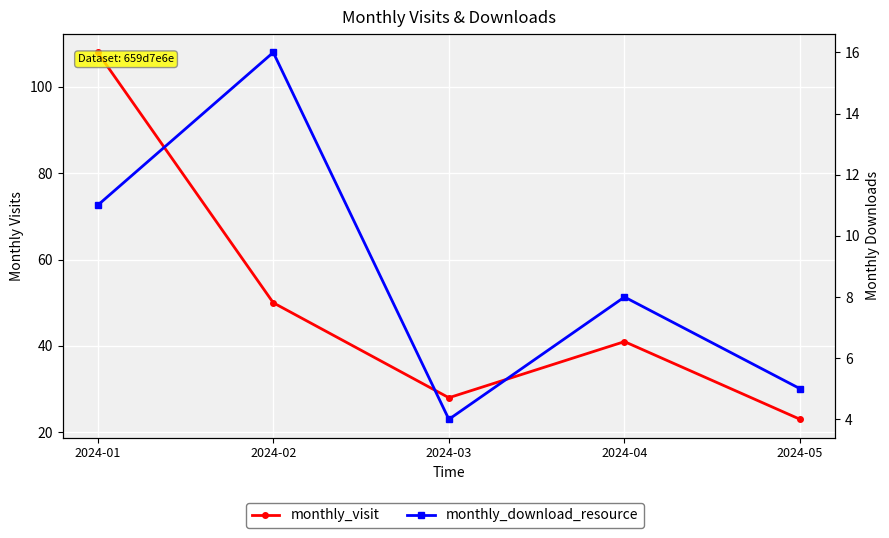

Rank the categories by monthly_download_resource value from lowest to highest.

2024-03, 2024-05, 2024-04, 2024-01, 2024-02